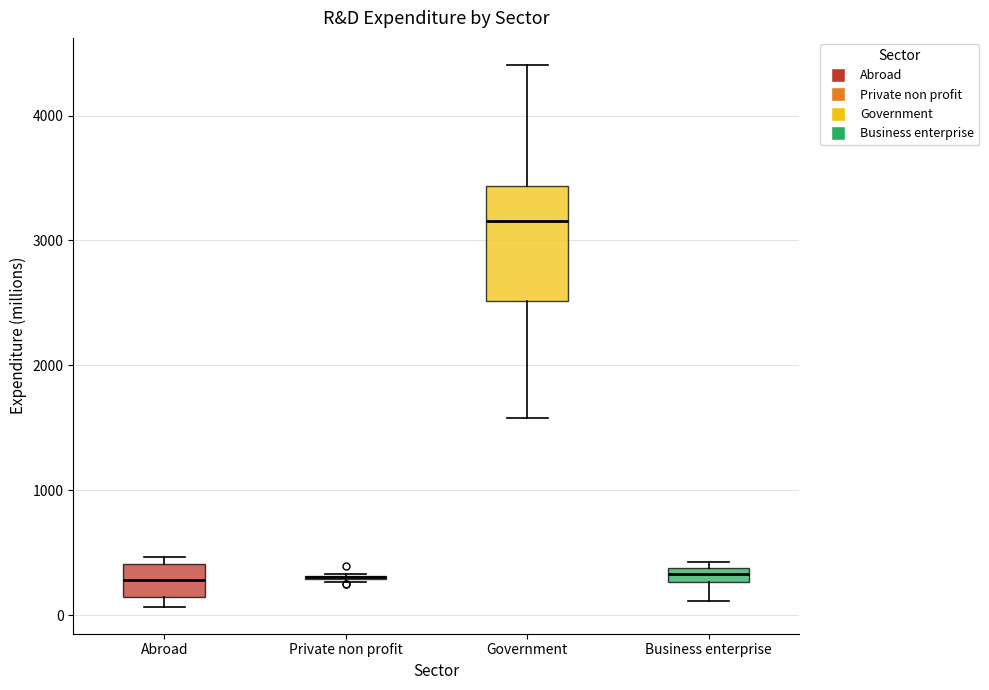

Where is the upper edge of the box for Government on the y-axis? The values are not printed on the chart, so give them approximately, as read against the axis.

3400